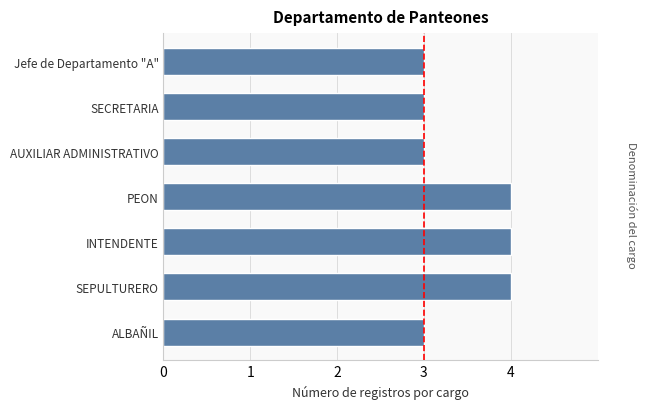

Count the values in the range 3 to 4.

7